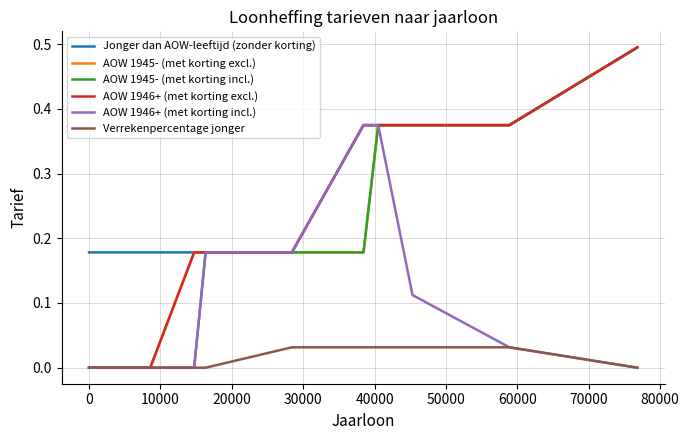

Which series has the largest total across all categories?

Jonger dan AOW-leeftijd (zonder korting)